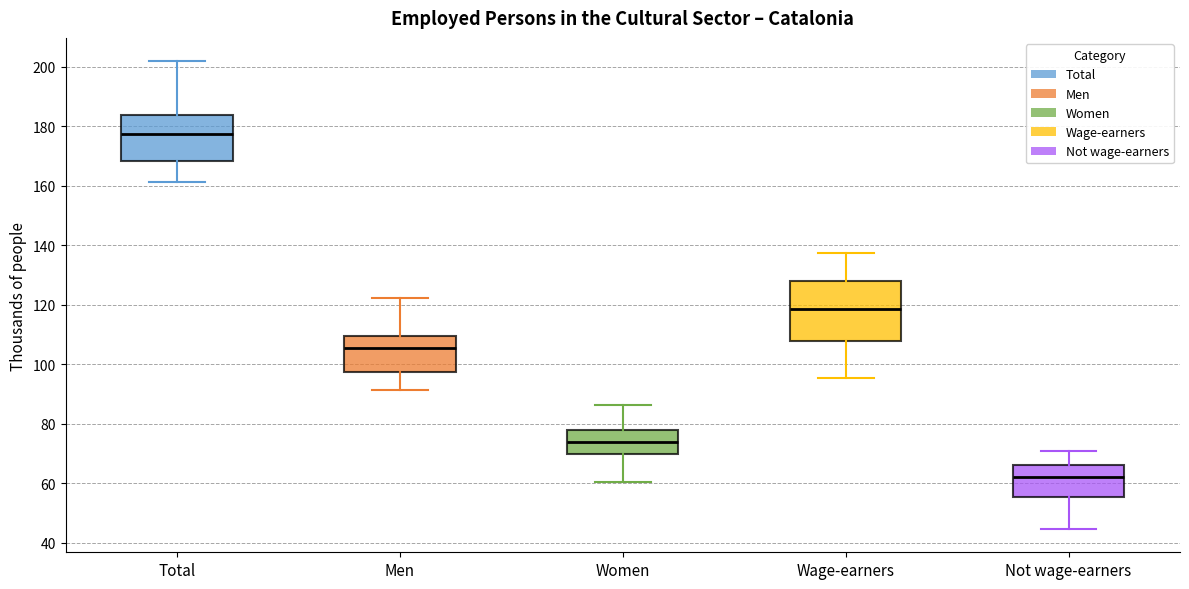

Which box is the tallest, from its lower edge to its upper edge?

Wage-earners